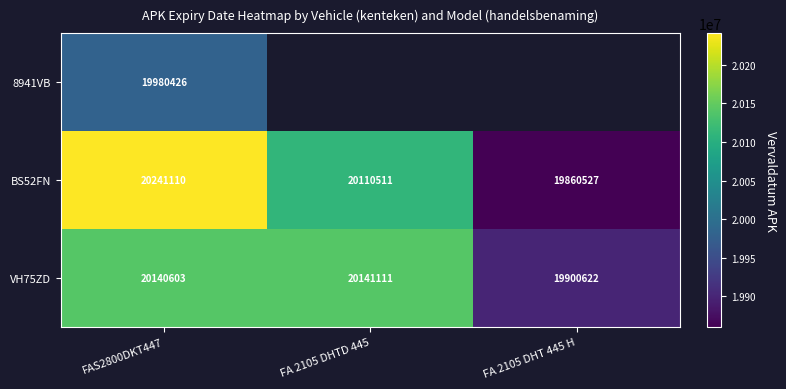

At which label does BS52FN reach its peak?

FAS2800DKT447